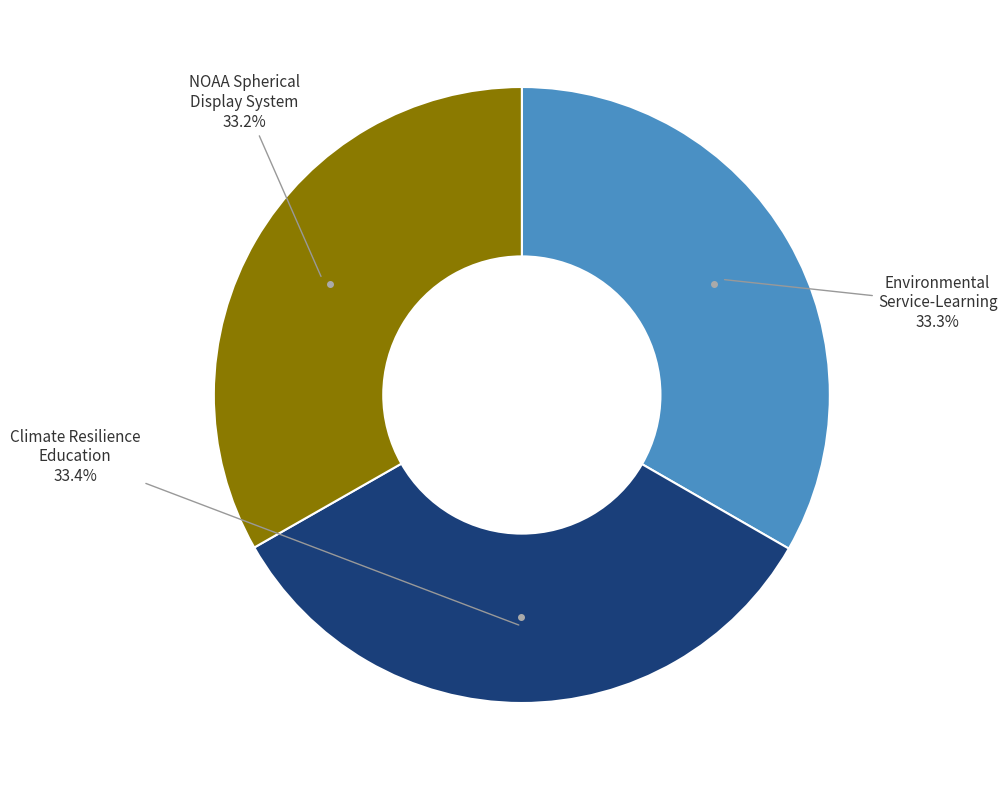

How many segments does this pie chart have?

3